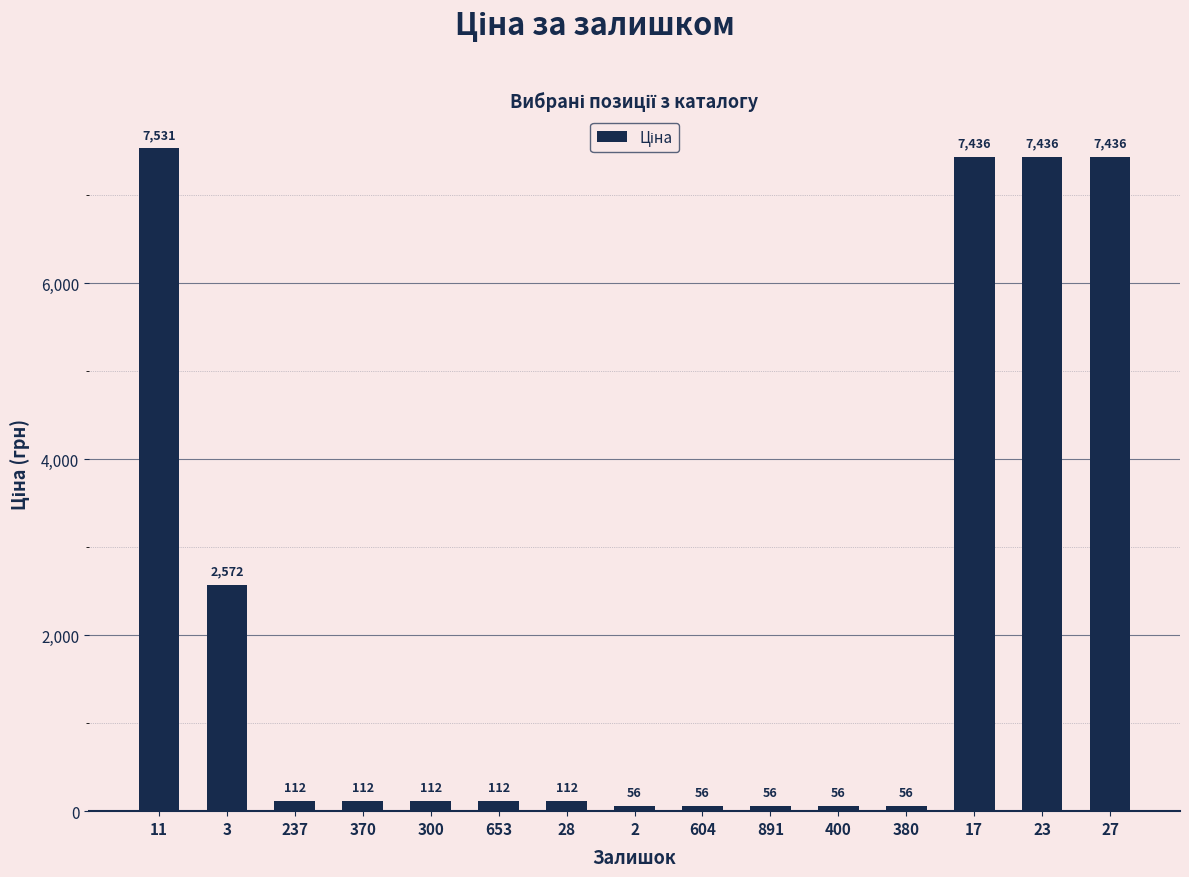

What is the sum of all values?

33249.0